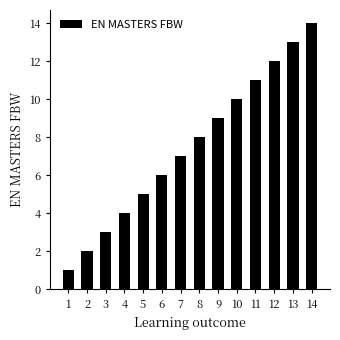

How many data points are less than 8?

7